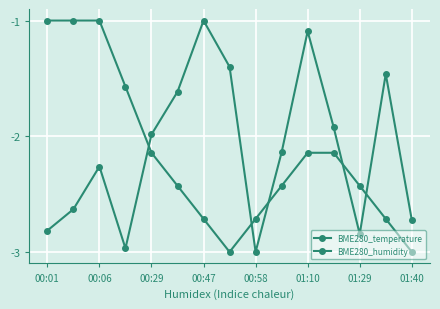

Does the chart have visible grid lines?

Yes